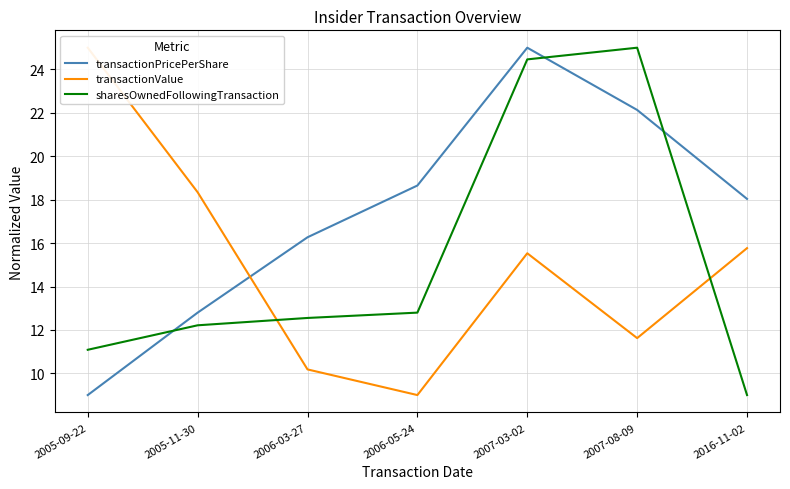

Reading left to right, what are all the values shown in this chart?

transactionPricePerShare: 2005-09-22=9.0	2005-11-30=12.8	2006-03-27=16.3	2006-05-24=18.7	2007-03-02=25.0	2007-08-09=22.1	2016-11-02=18.0
transactionValue: 2005-09-22=25.0	2005-11-30=18.3	2006-03-27=10.2	2006-05-24=9.0	2007-03-02=15.5	2007-08-09=11.6	2016-11-02=15.8
sharesOwnedFollowingTransaction: 2005-09-22=11.1	2005-11-30=12.2	2006-03-27=12.6	2006-05-24=12.8	2007-03-02=24.5	2007-08-09=25.0	2016-11-02=9.0